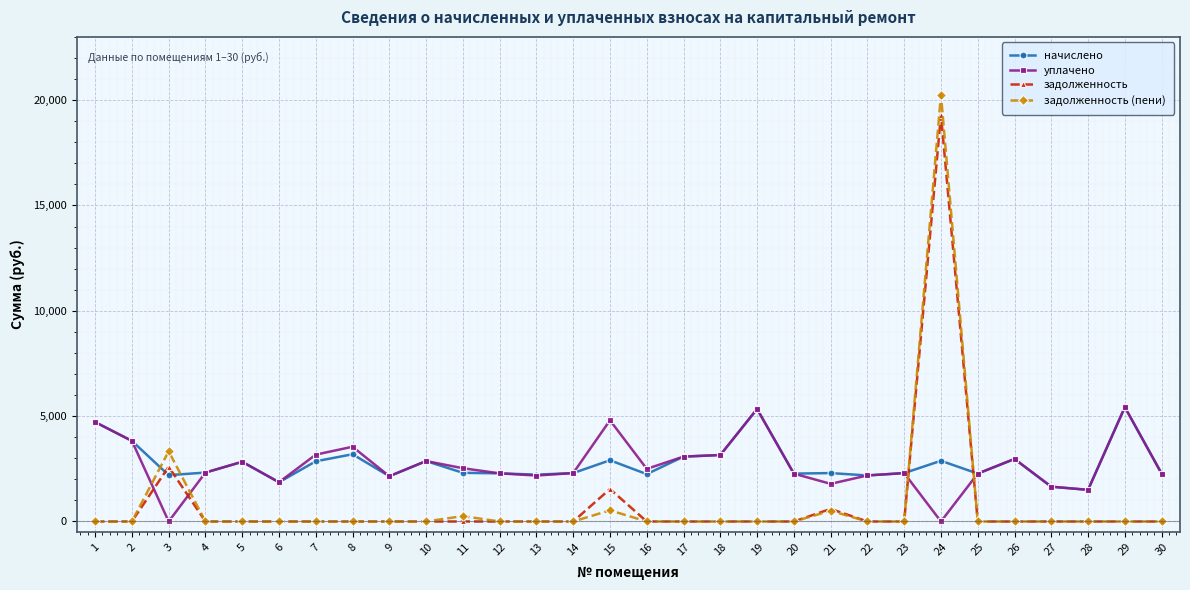

Rank the series at 15 from highest to lowest value.

уплачено, начислено, задолженность, задолженность (пени)